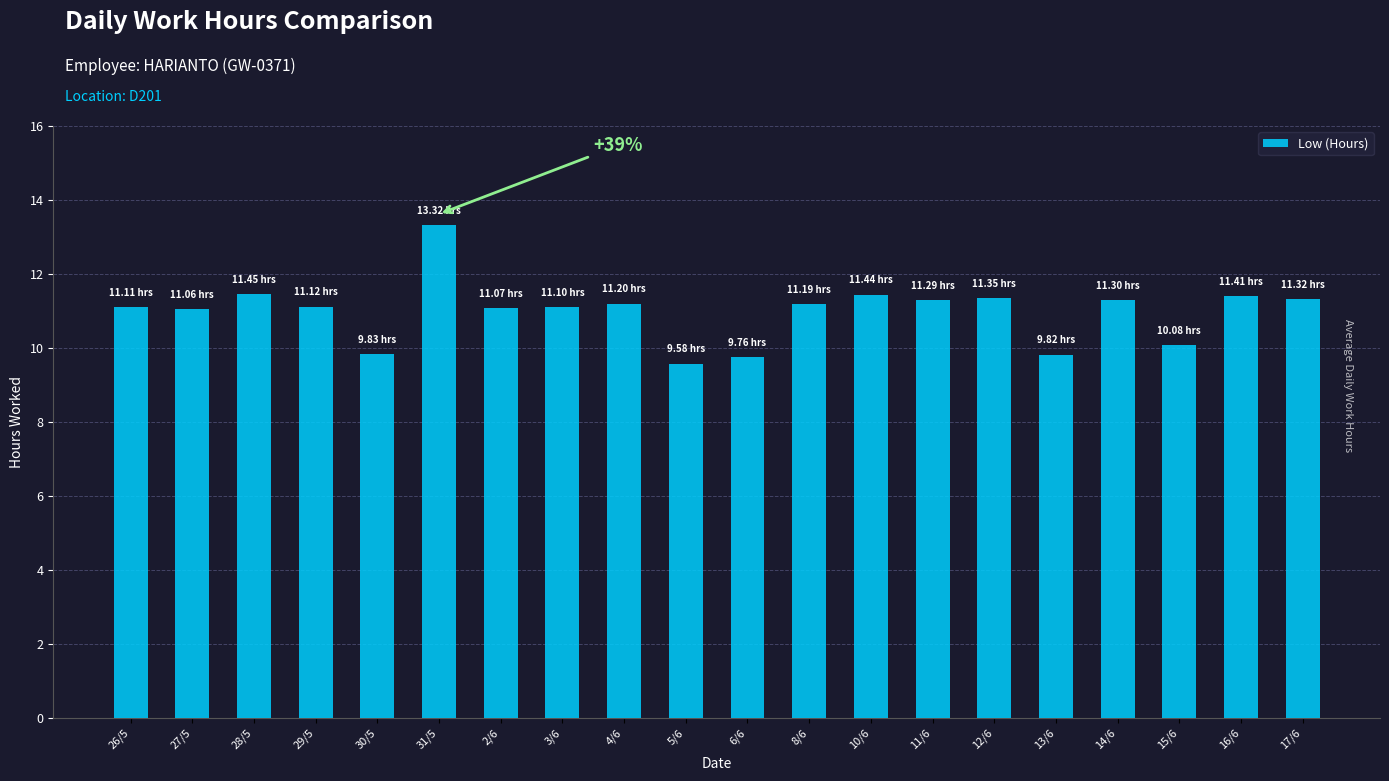

The chart shows a value of 3.1 at 29/5. True or false?

False